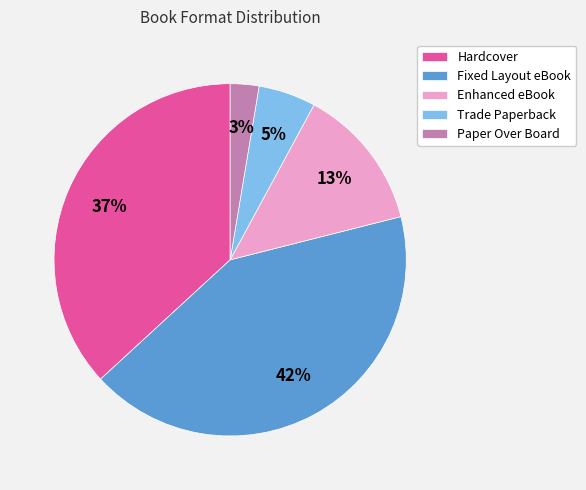

Between Trade Paperback and Enhanced eBook, which is larger?

Enhanced eBook